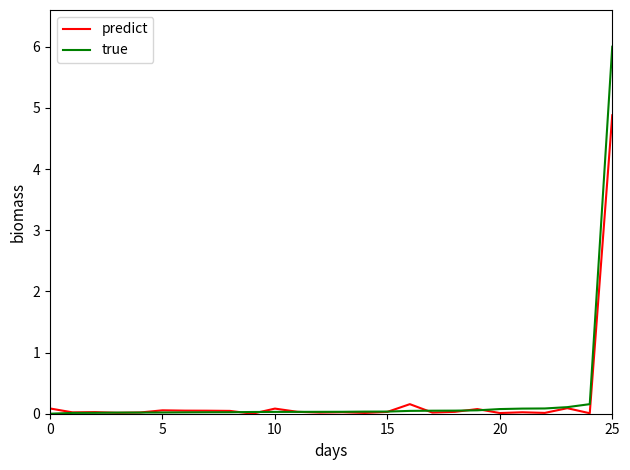

After their last crossing, which series has the higher values: true or predict?

true